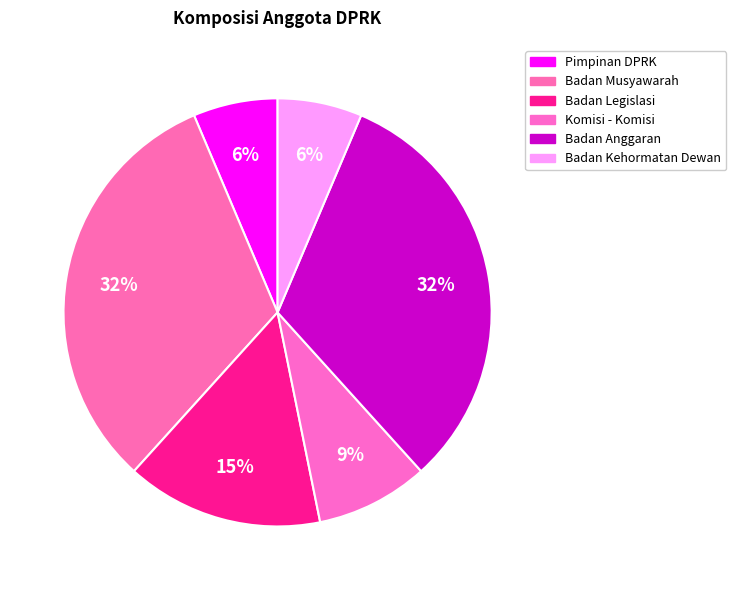

What percentage do Badan Anggaran and Komisi - Komisi together represent?

40.4%